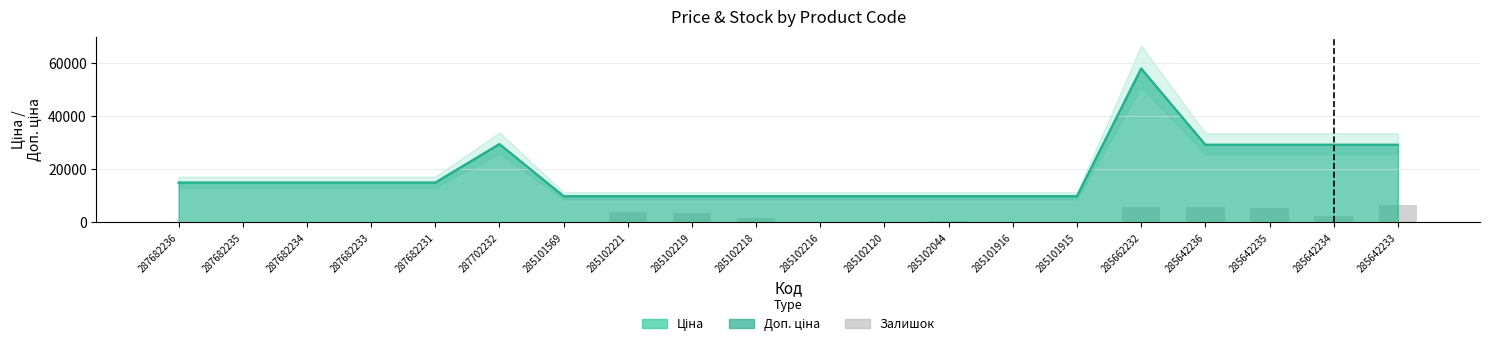

What position from the right is 285101916?

7